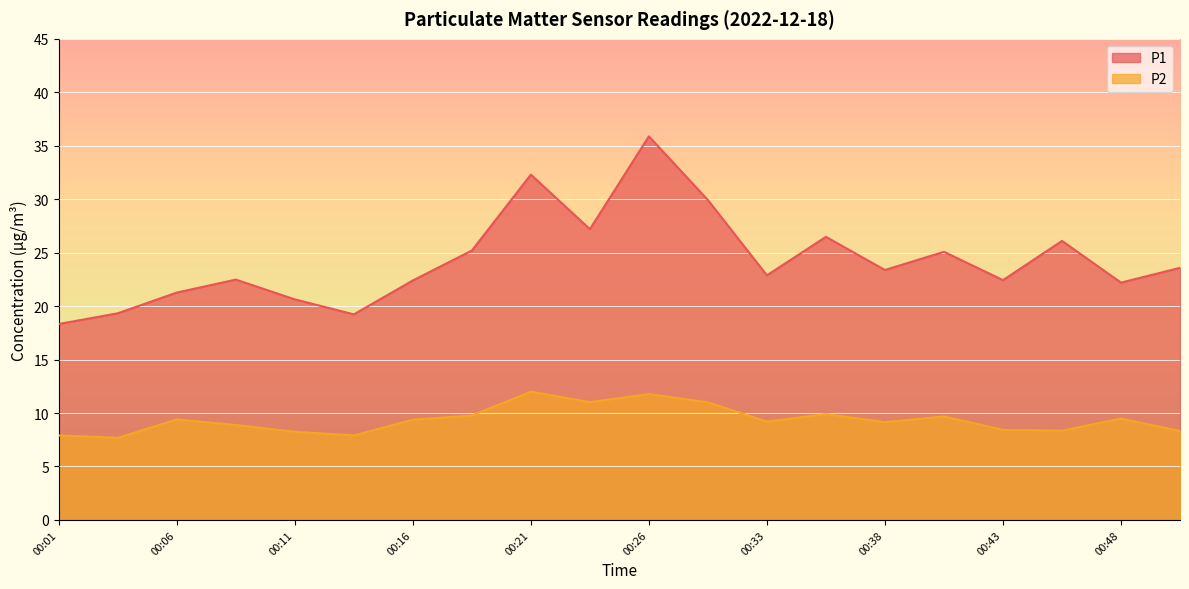

At which label does P1 first exceed 23?

00:18